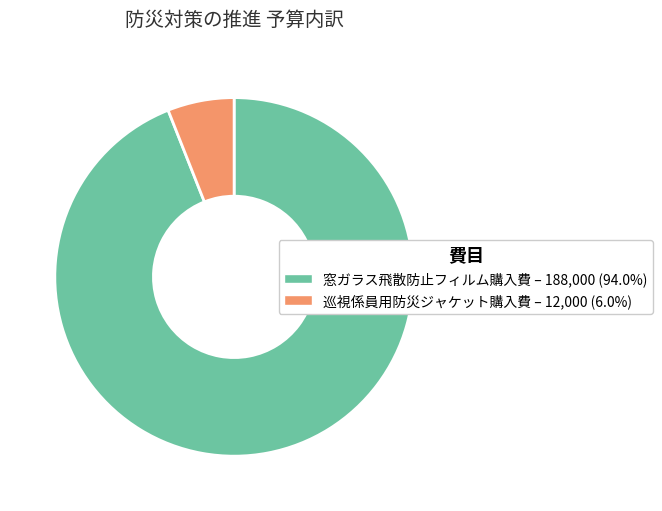

Which category accounts for the majority?

窓ガラス飛散防止フィルム購入費